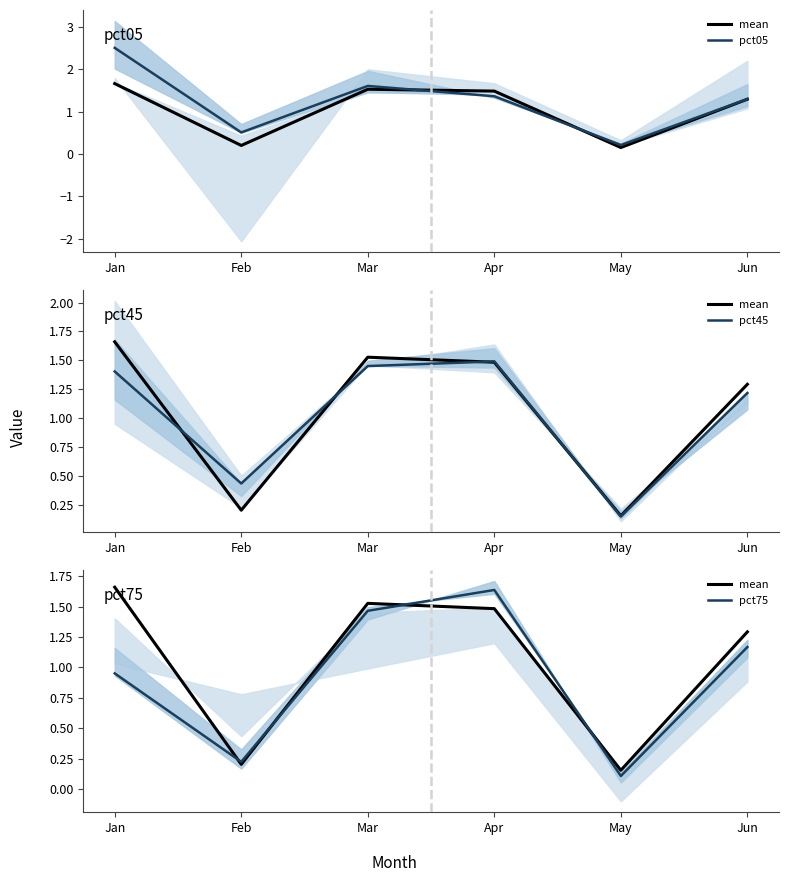

Is it true that pct05 equals 0.9 at Mar?

False